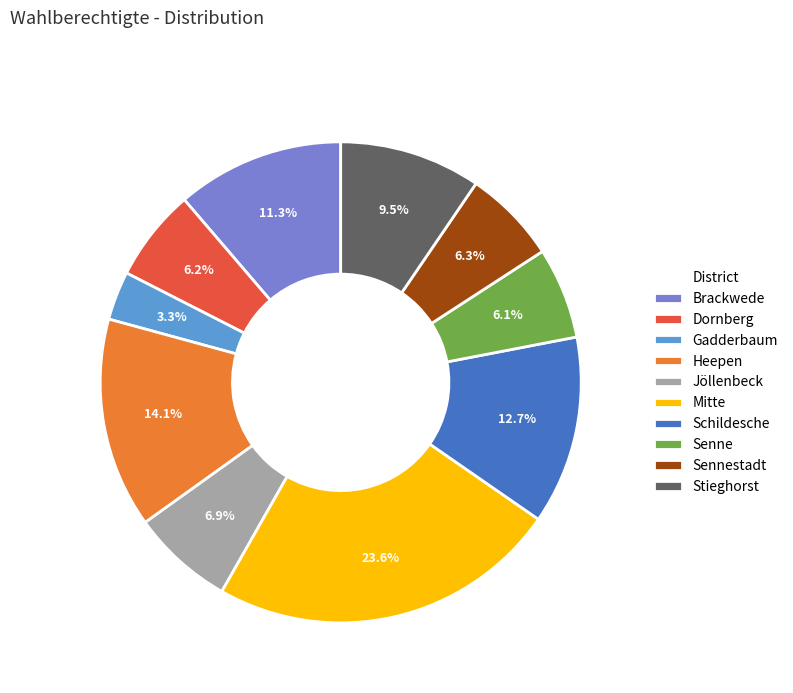

Does Schildesche account for over 50% of the chart?

No